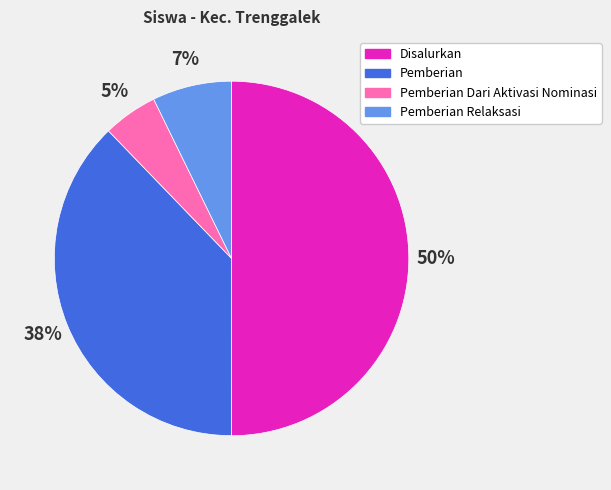

How many slices are in this pie chart?

4